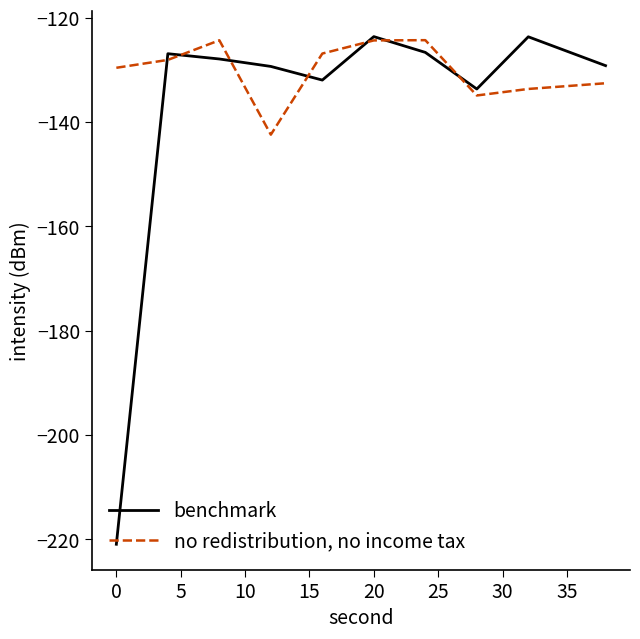

What is the minimum value shown in the chart?

-221.0